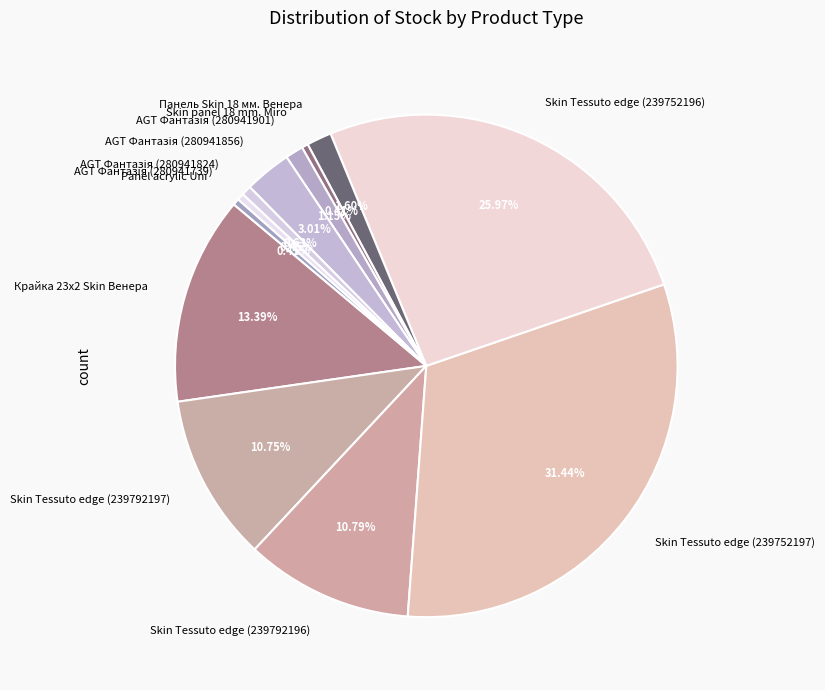

What is the ratio of the value at Skin Tessuto edge (239752196) to the value at Panel acrylic Uni?

63.5